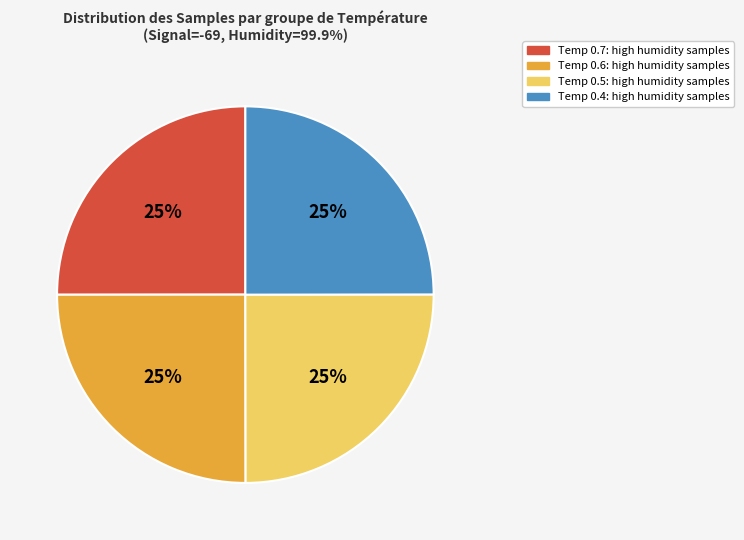

Does Temp 0.6: high humidity samples account for over 50% of the chart?

No